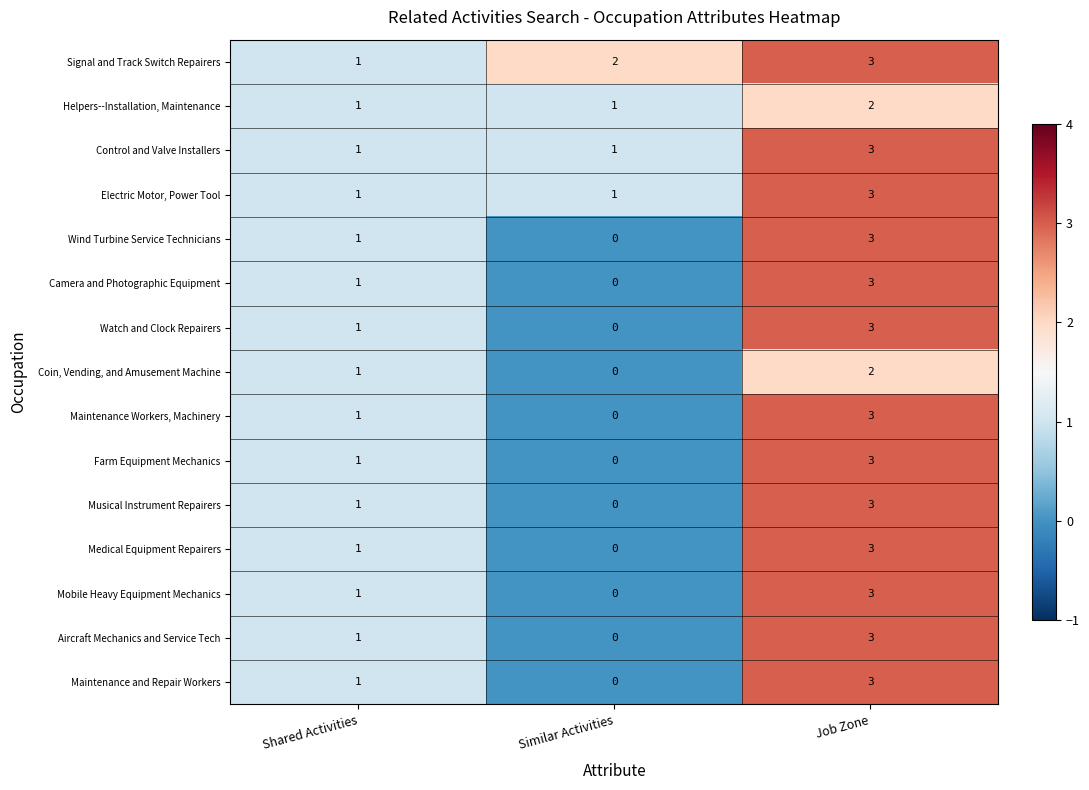

What is the approximate value of Camera and Photographic Equipment at Job Zone?

3